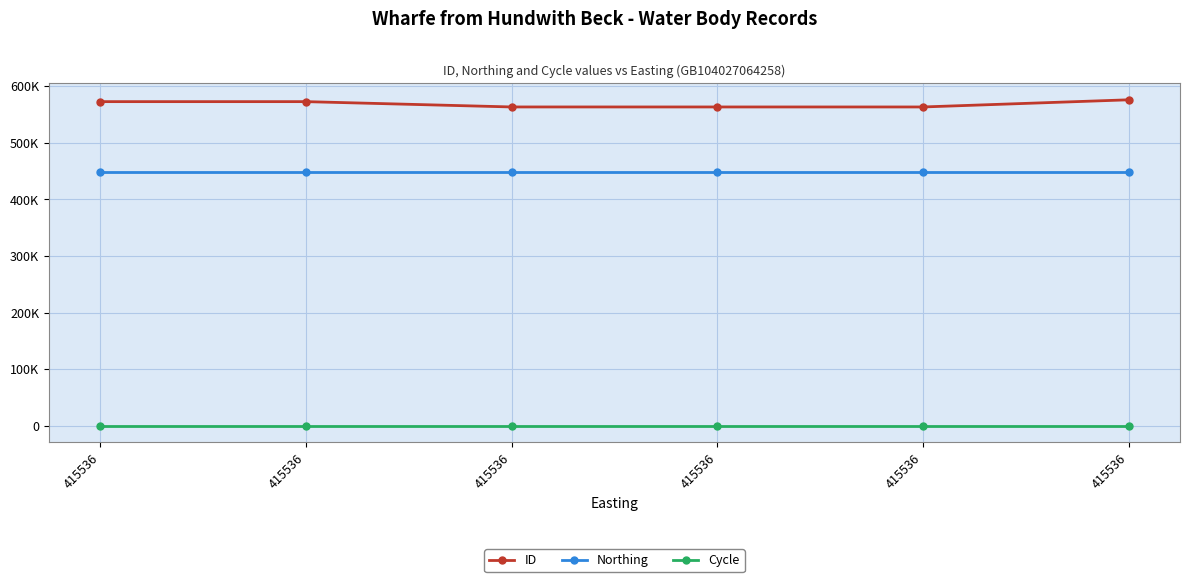

Between 415536 and 415536, which is larger?

415536